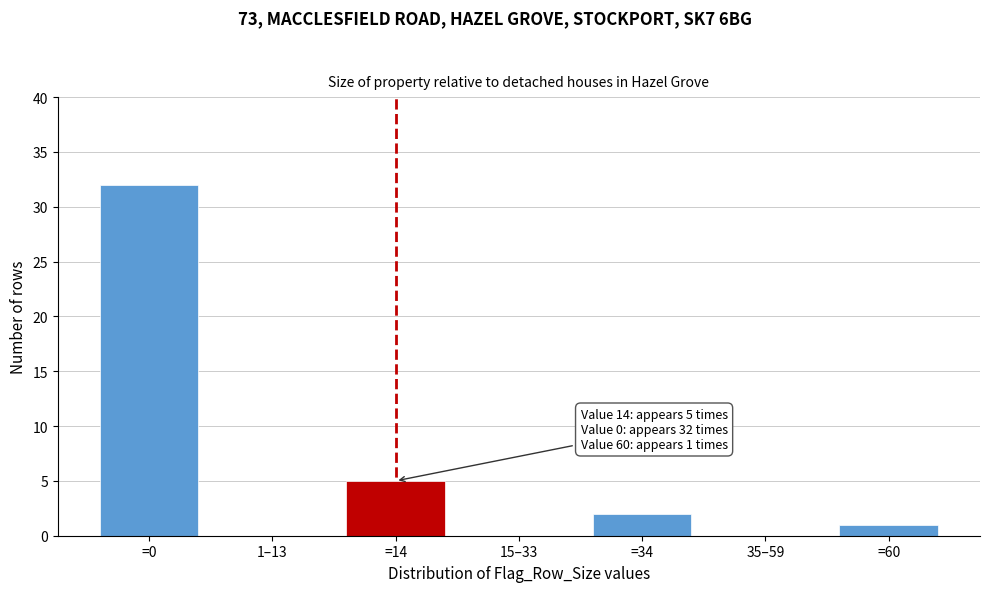

Reading left to right, transcribe all the data shown in this chart.

=0=32	1–13=0	=14=5	15–33=0	=34=2	35–59=0	=60=1